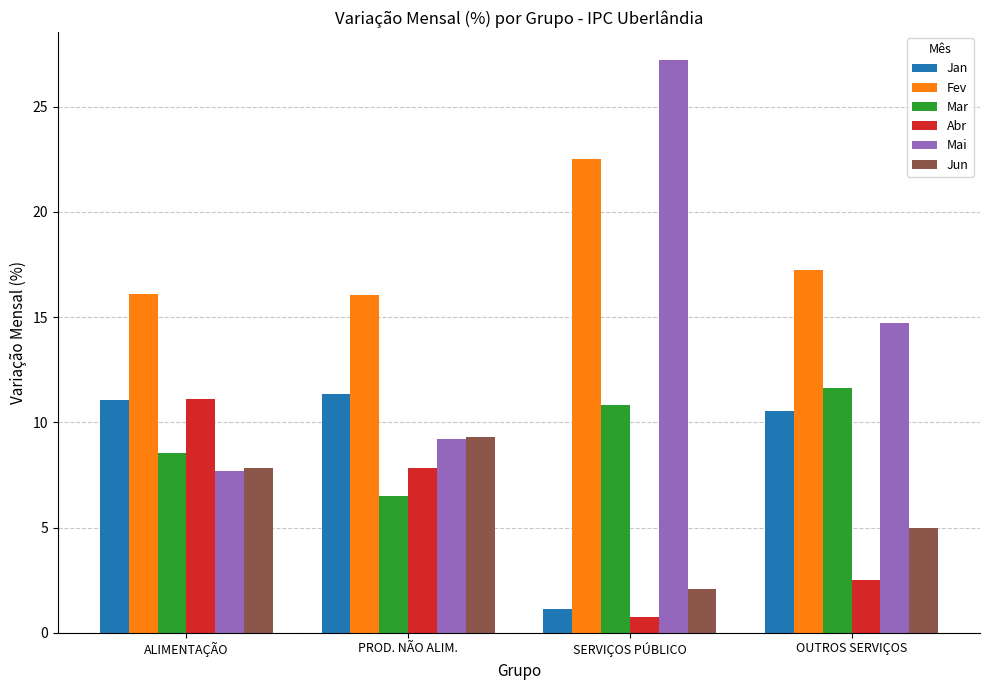

What is the label of the 3rd bar from the left?

SERVIÇOS PÚBLICO